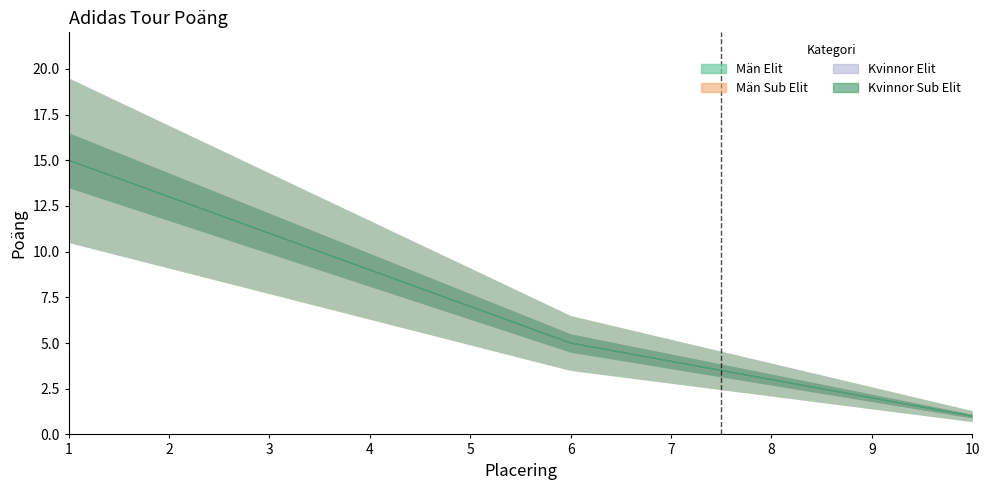

The Män Elit series shows 11 at 3. True or false?

True